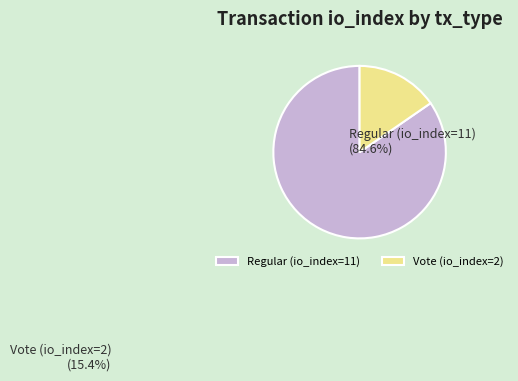

Which category has the smallest portion of the pie?

Vote (io_index=2)